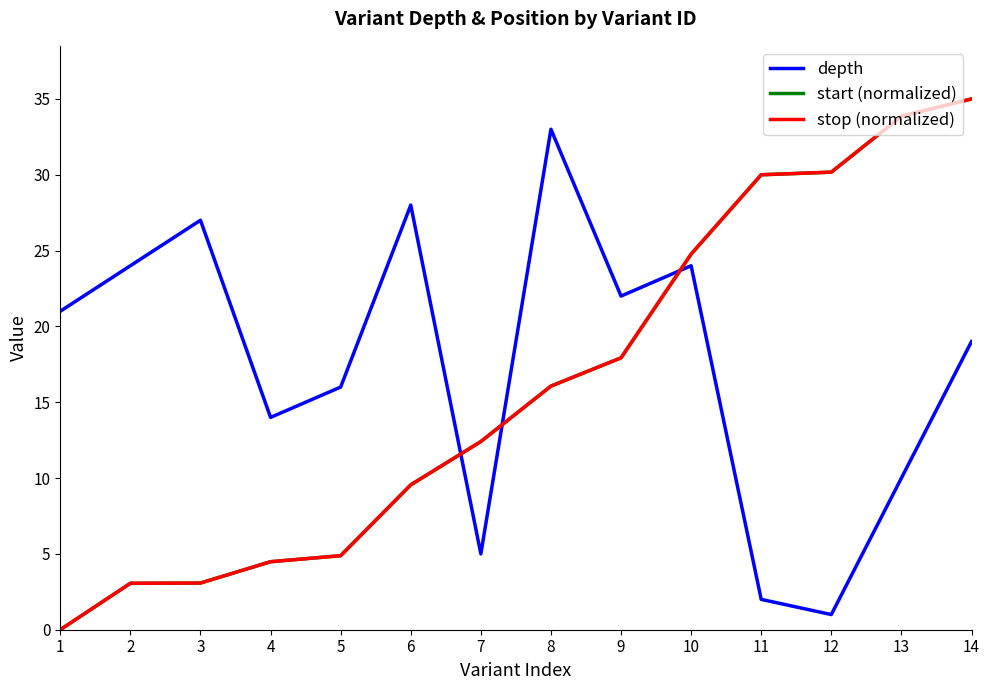

Between 8 and 9, which series saw the biggest shift?

depth